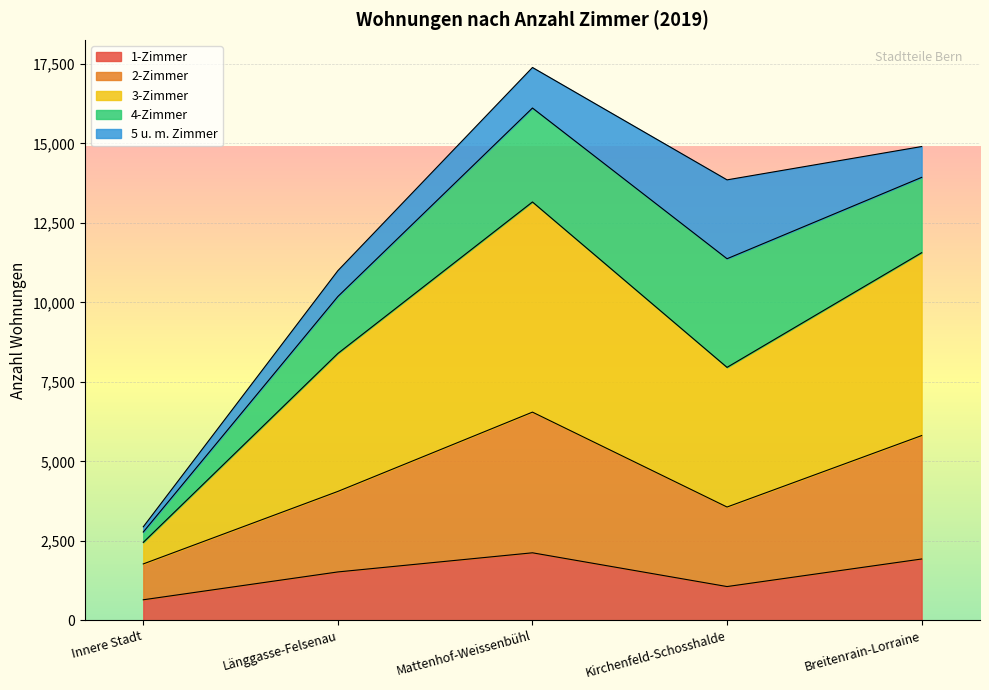

How many interior local valleys does the 3-Zimmer series have?

1